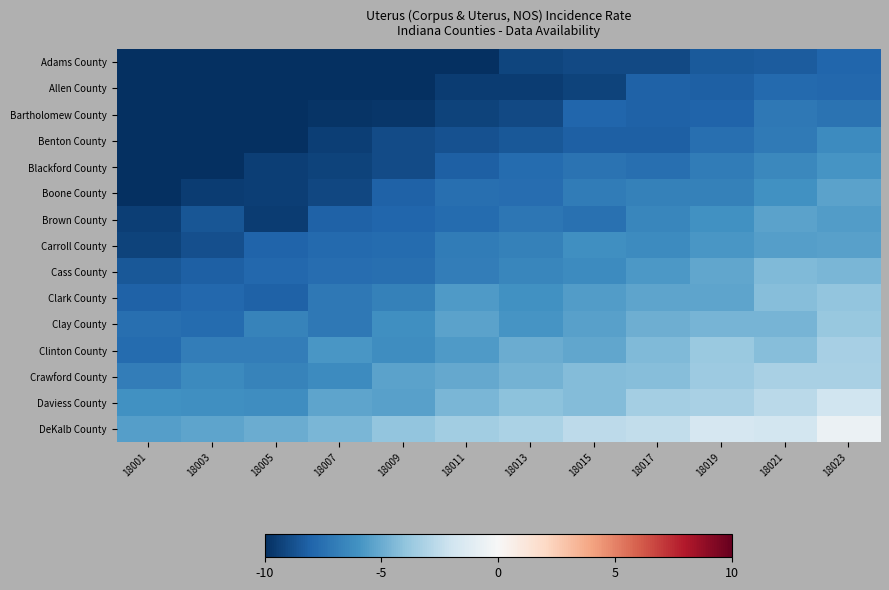

Count the number of data series in this chart.

15